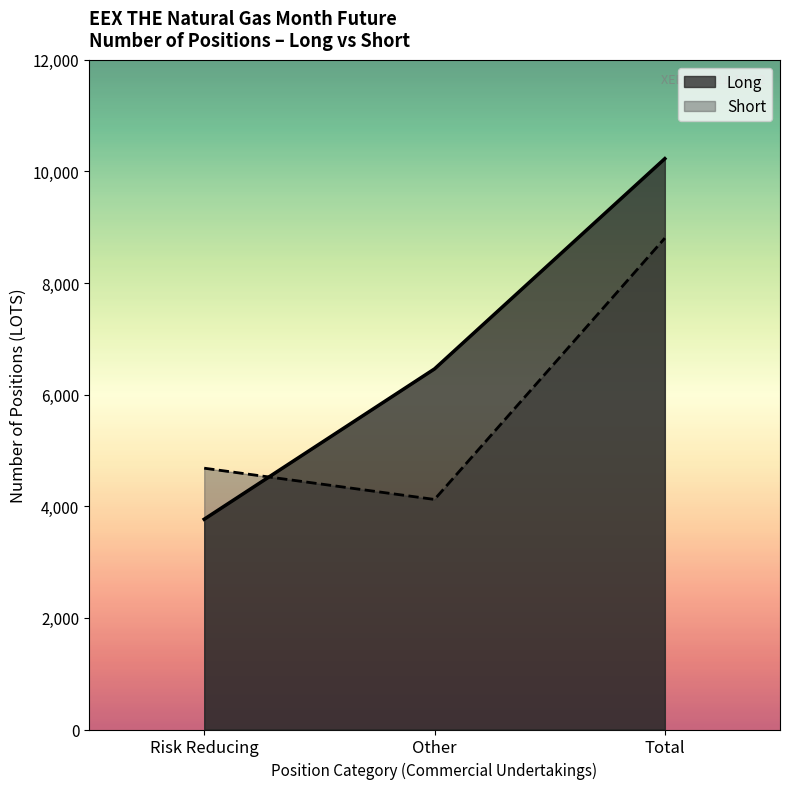

Is it true that Long equals 6104.1 at Total Long?

False